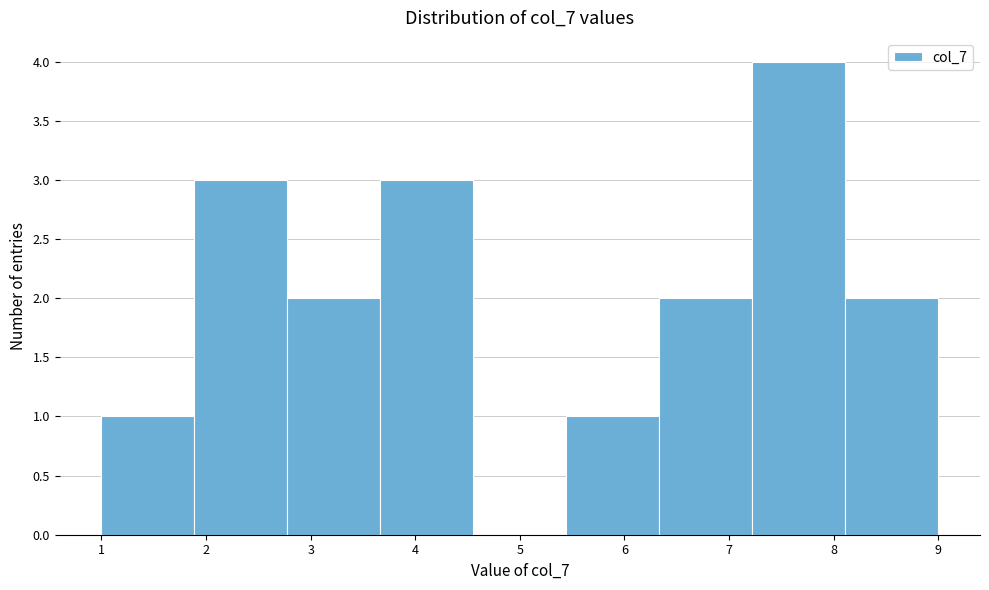

Reading left to right, list every bar in this chart as the range it spans on the x-axis followed by its height. Neither the bar edges nor the heights are printed on the chart, so give them approximately, as read against the axes.

1.0 to 1.9: 1
1.9 to 2.8: 3
2.8 to 3.7: 2
3.7 to 4.6: 3
4.6 to 5.4: 0
5.4 to 6.3: 1
6.3 to 7.2: 2
7.2 to 8.1: 4
8.1 to 9.0: 2